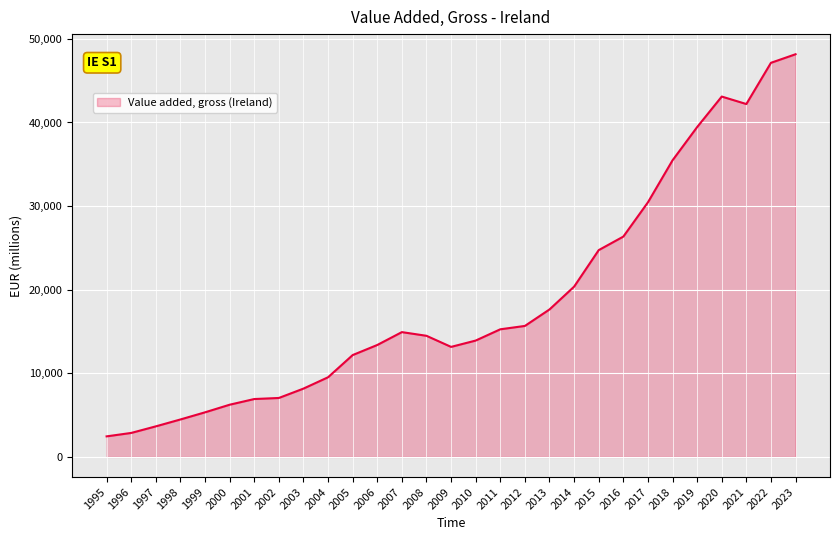

What is the minimum value shown in the chart?

2459.4